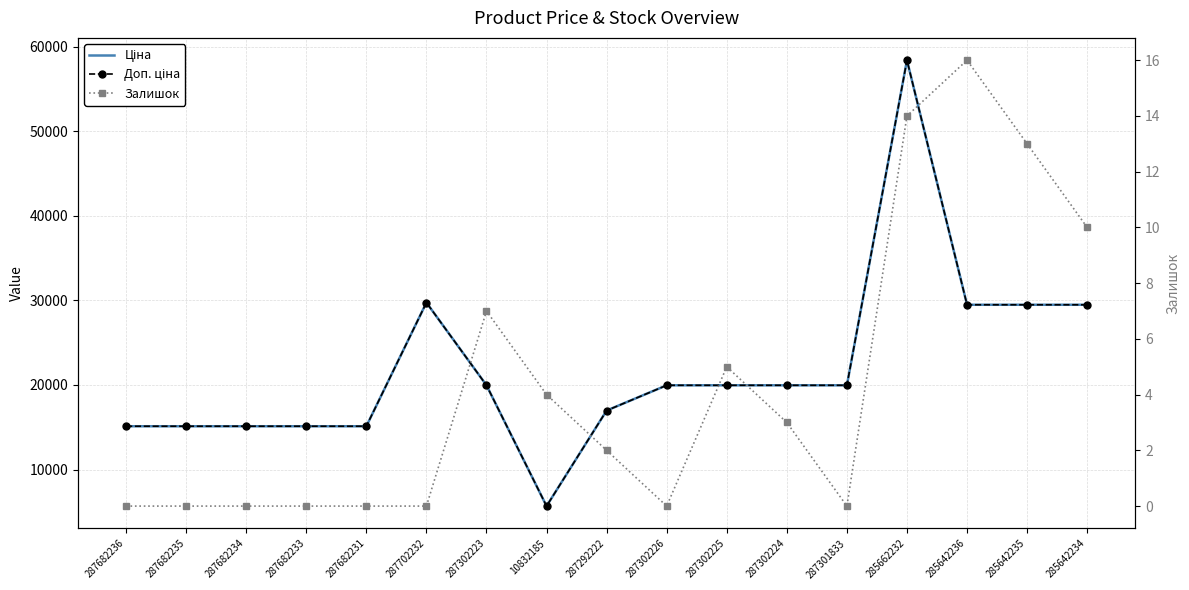

What are all the series names shown in the legend?

Ціна, Доп. ціна, Залишок